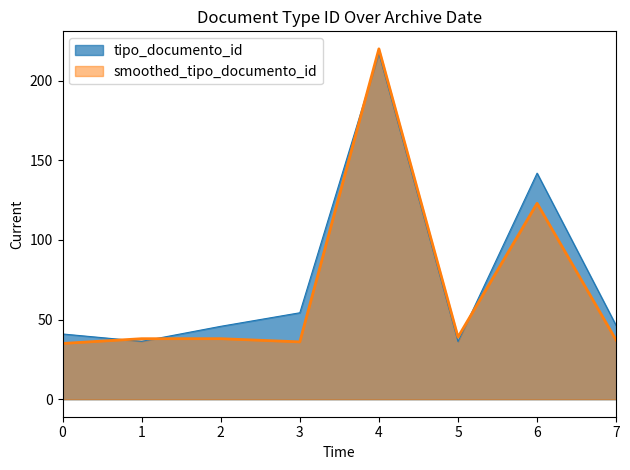

At which label is tipo_documento_id closest to 126?

6